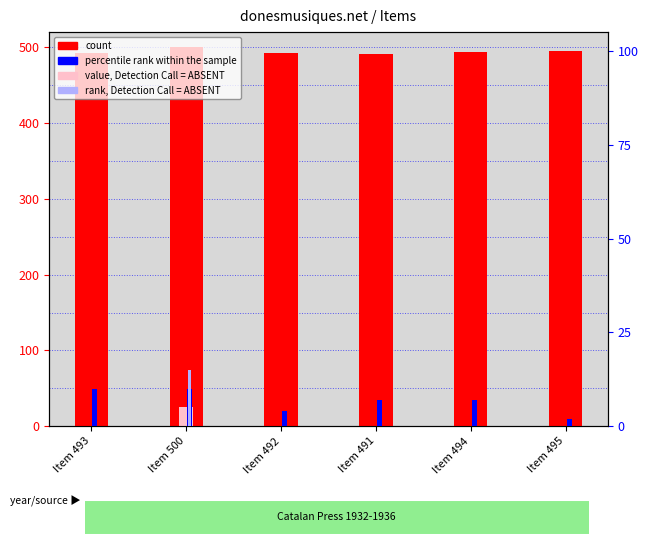

Which category has the highest value in the rank, Detection Call = ABSENT series?

Item 500